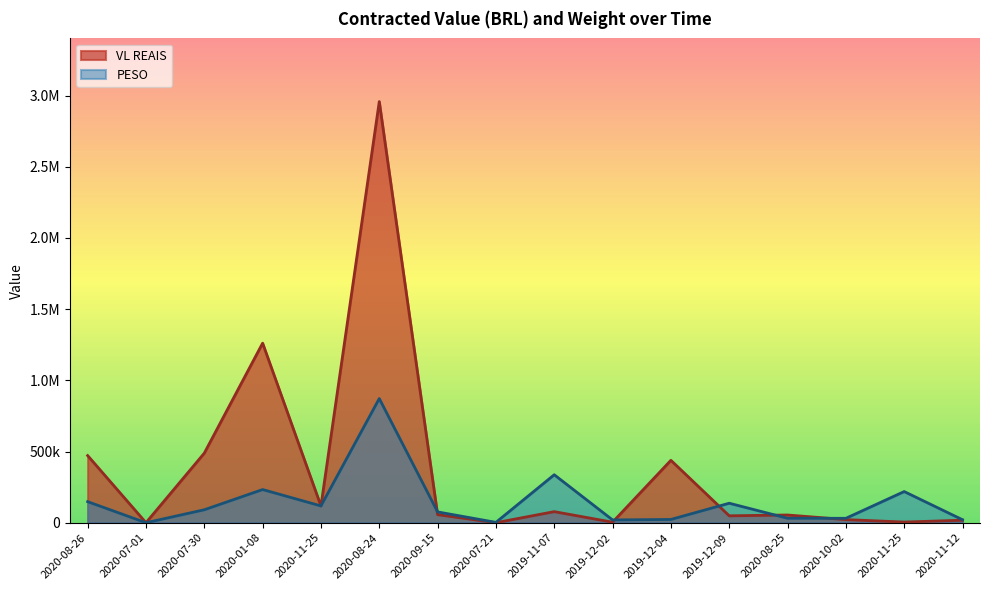

What is the difference between the maximum and minimum values in the VL REAIS series?

2957867.2